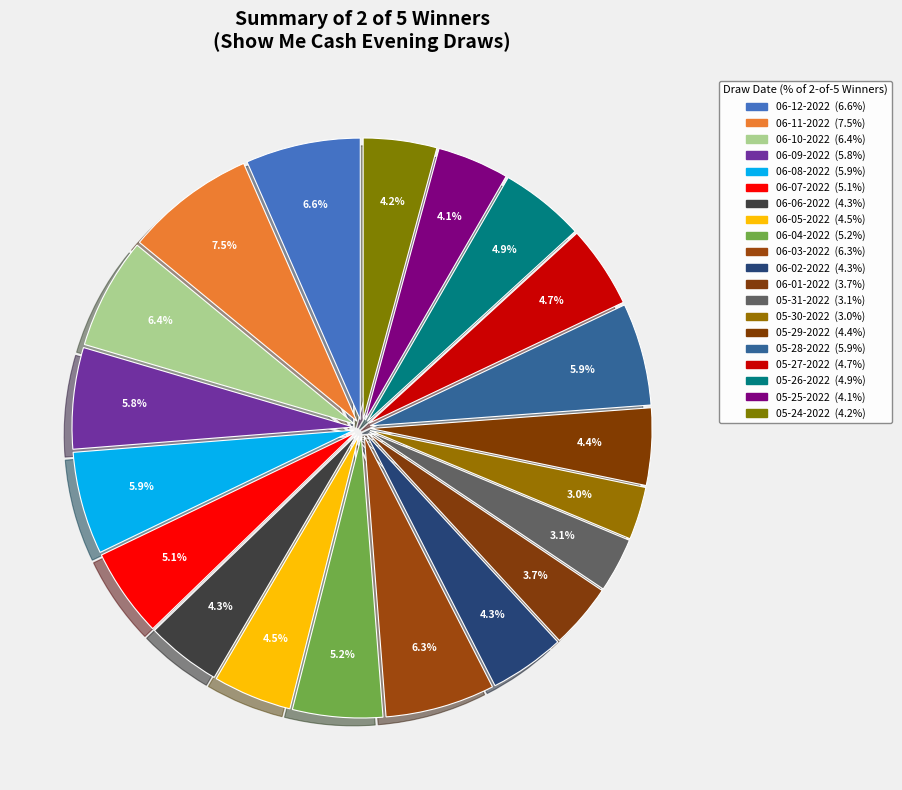

How many segments does this pie chart have?

20